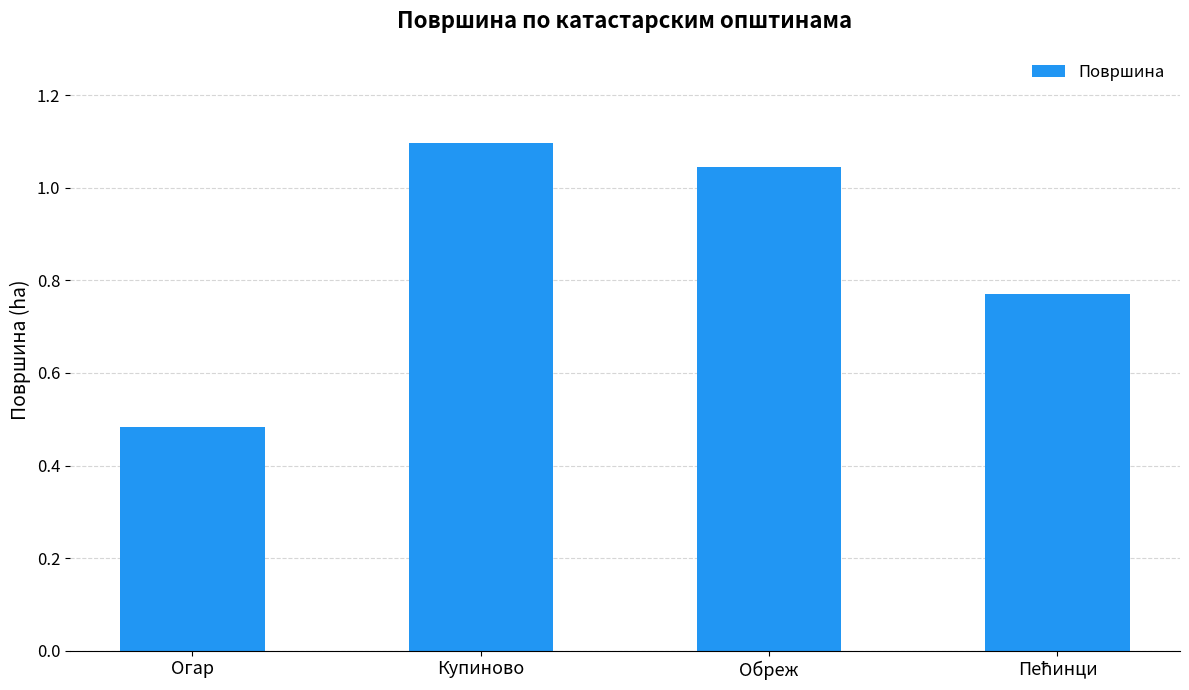

Which label corresponds to the largest value in the chart?

Купиново